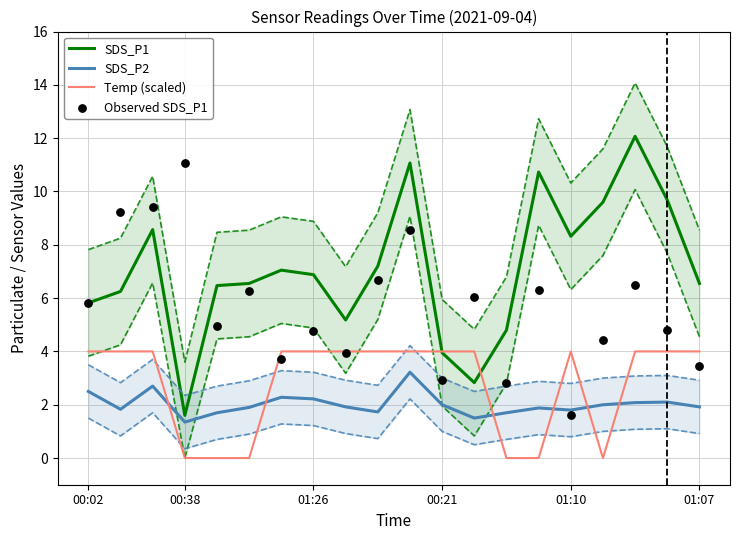

True or false: Temp (scaled) and SDS_P2 intersect in this chart.

True